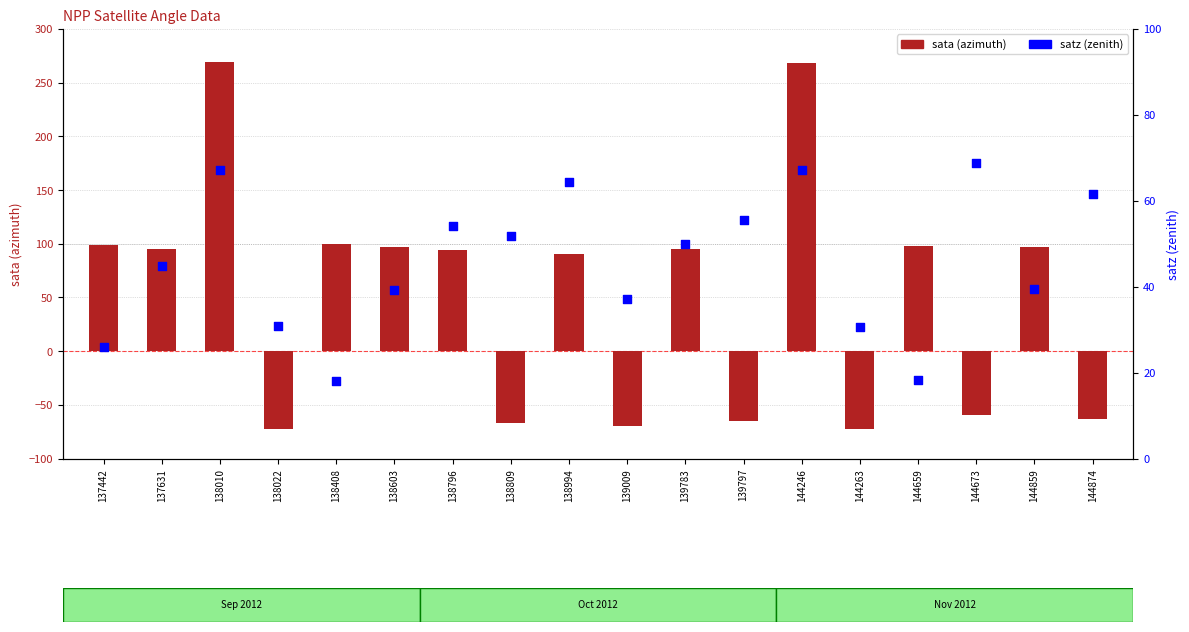

What are all the series names shown in the legend?

sata (azimuth), satz (zenith)